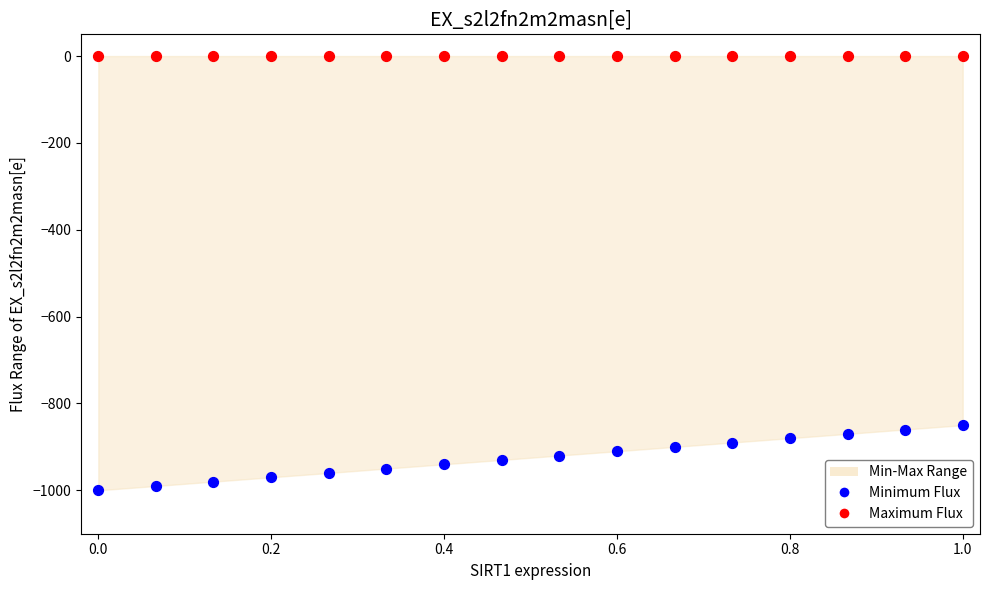

Which series reaches the maximum Y coordinate?

Maximum Flux